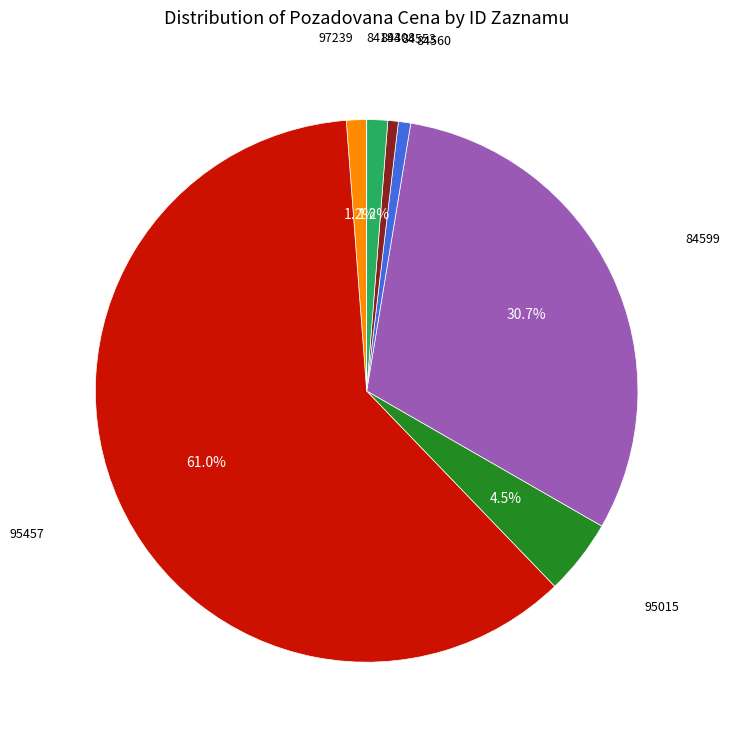

Is there any slice that represents more than half of the pie?

Yes